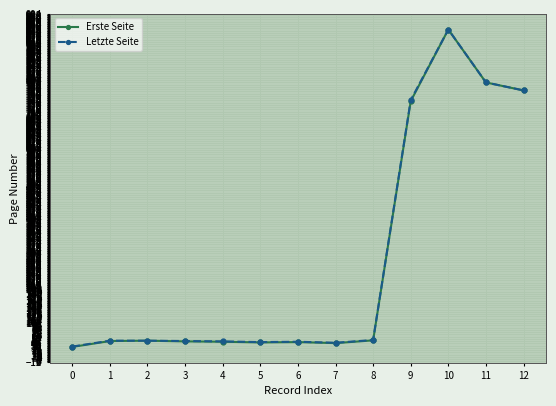

At which category is the sum across all series the highest?

10